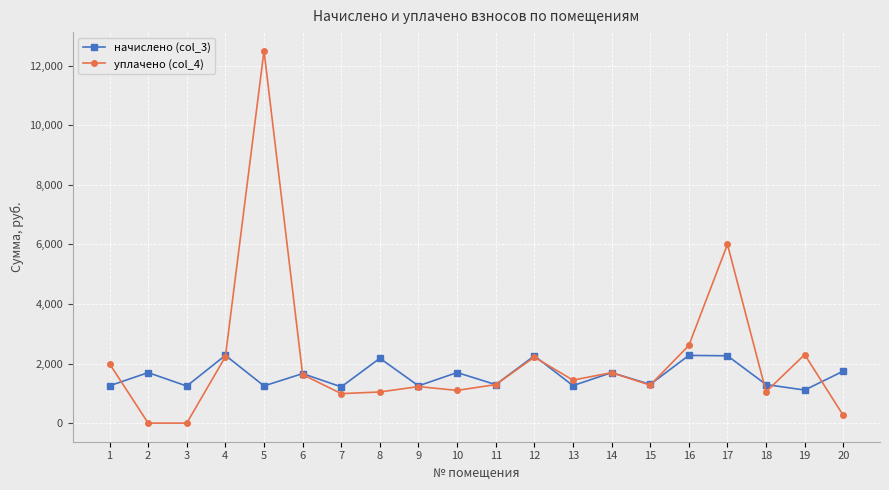

True or false: начислено (col_3) has more than 2 interior local peaks.

True